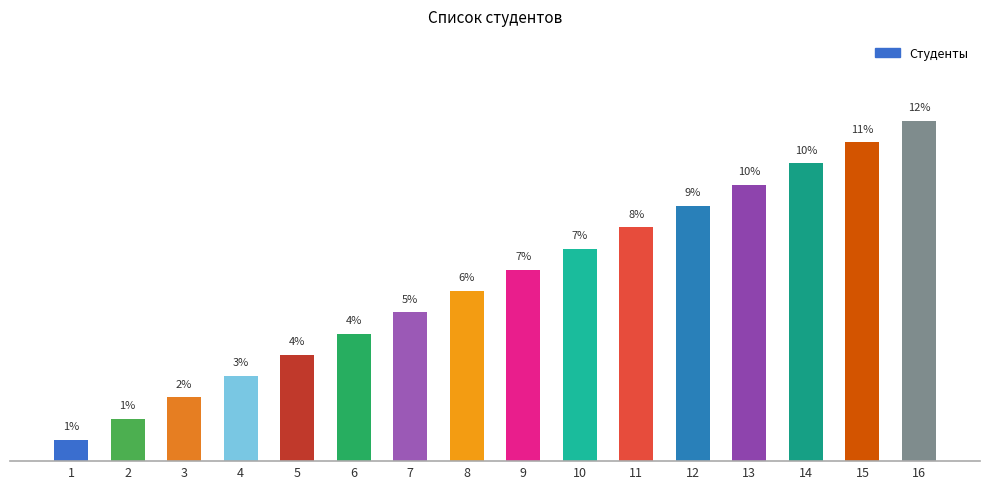

Does the chart contain any negative values?

No